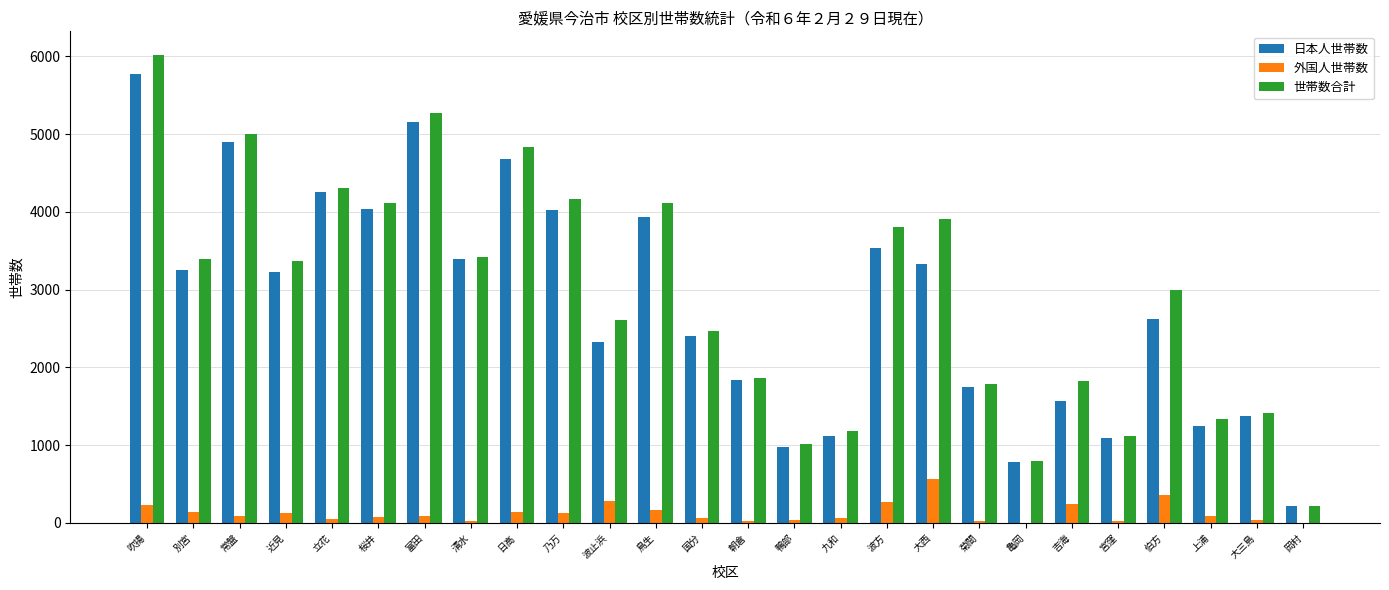

How many groups of bars are there?

26